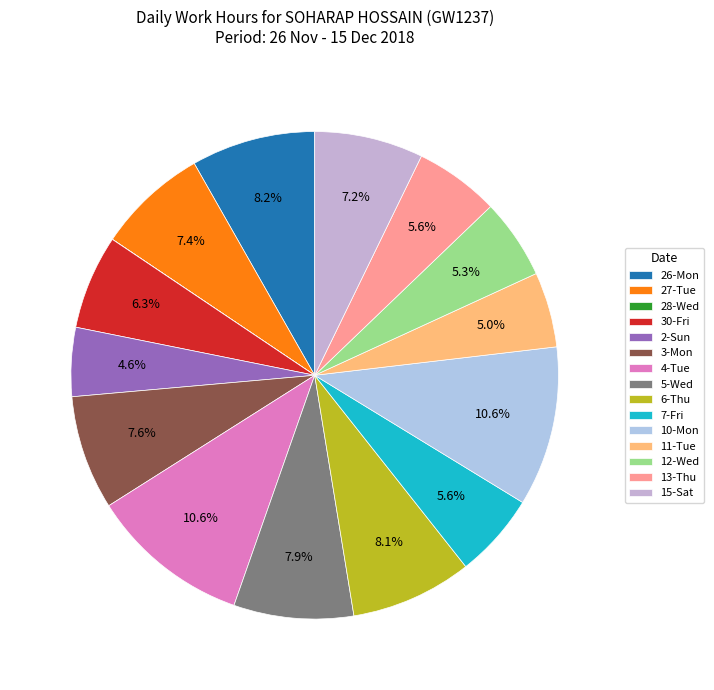

Is there any slice that represents more than half of the pie?

No